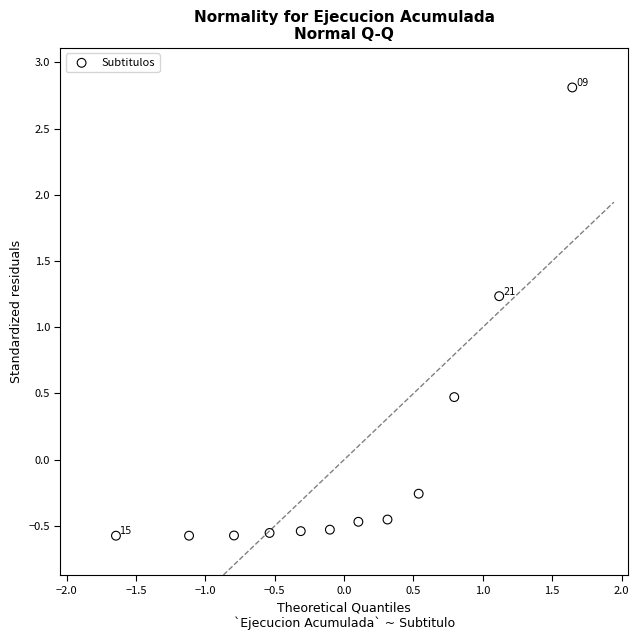

What is the range of Y values (max minus min)?

3.4